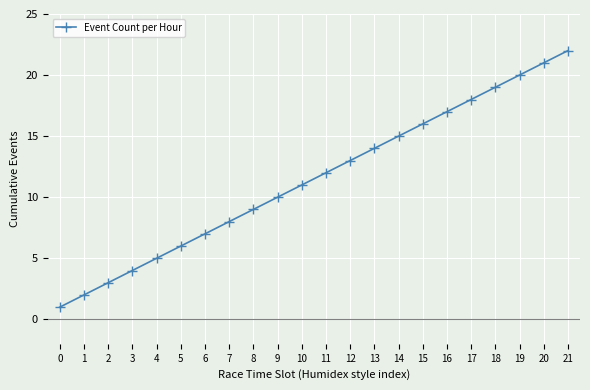

What is the change in value from 5 to 6?

+1